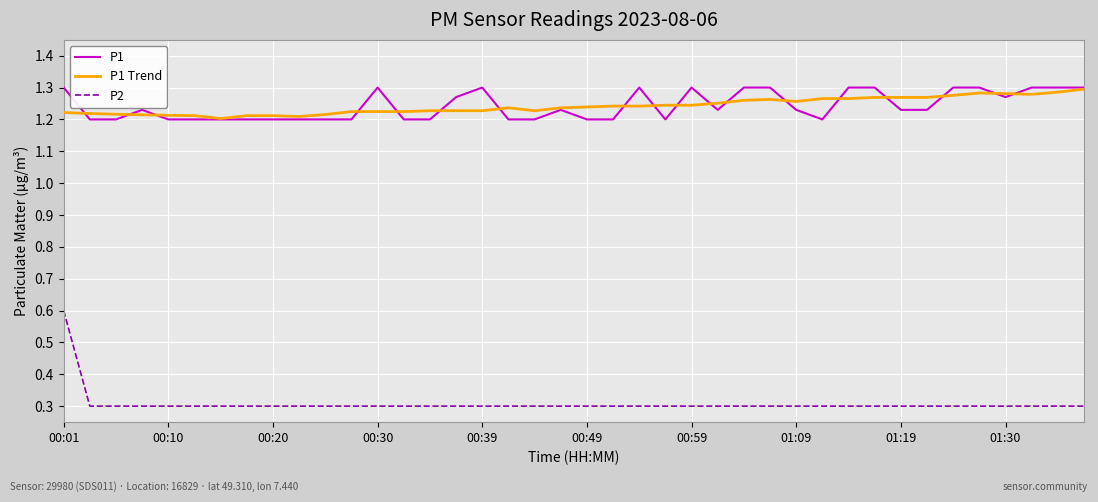

What is the maximum value for P2?

0.6